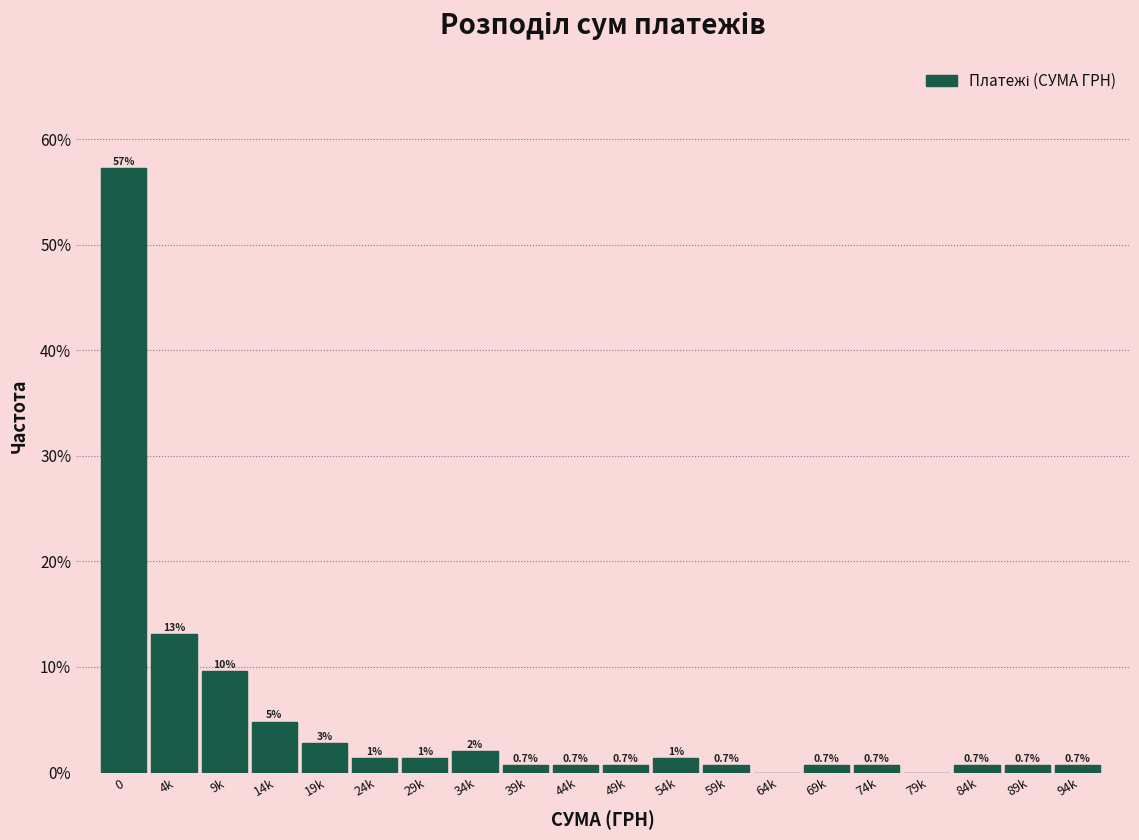

Between 79k and 29k, which is larger?

29k